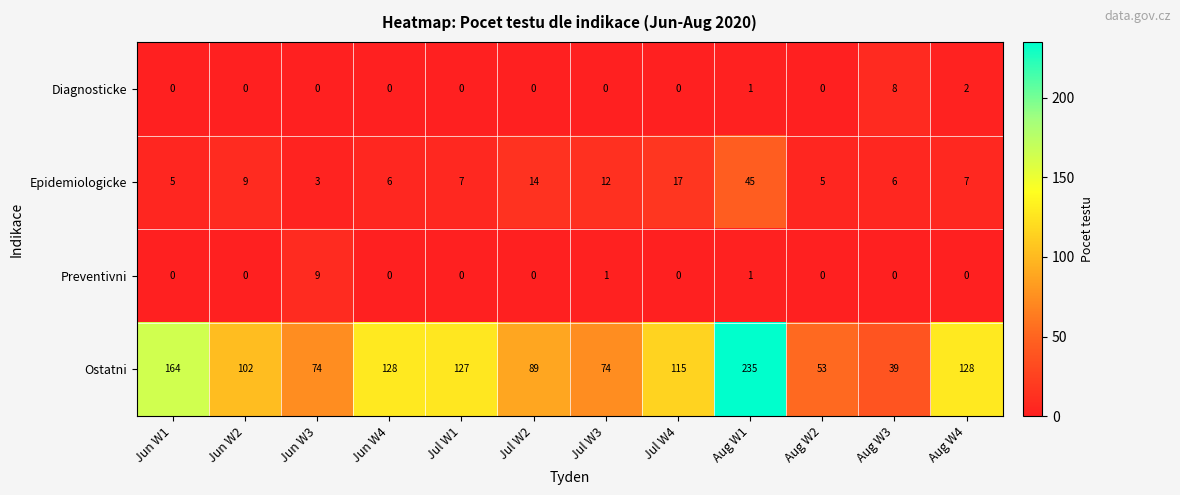

True or false: Ostatni has a value of 39 at Aug W3.

True